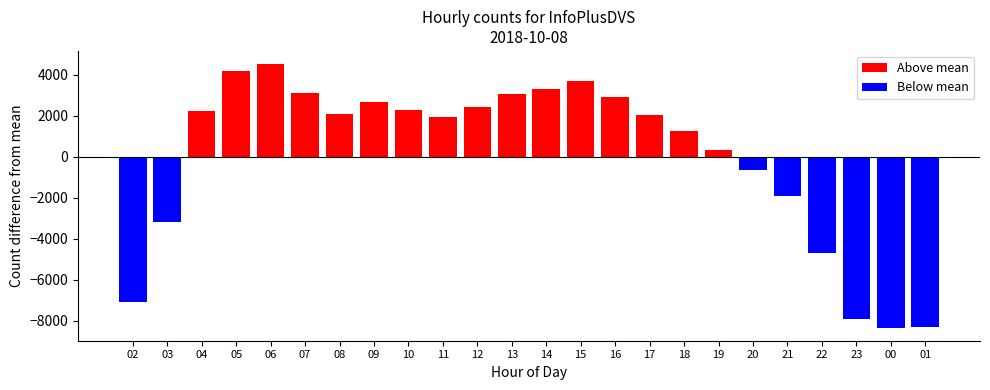

What is the approximate value at 14?

3309.4